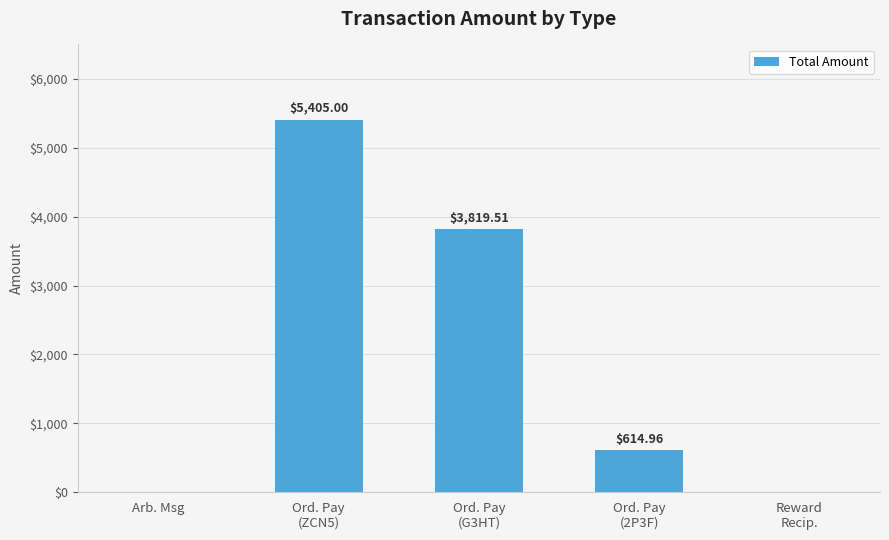

How many data points are above 614?

3